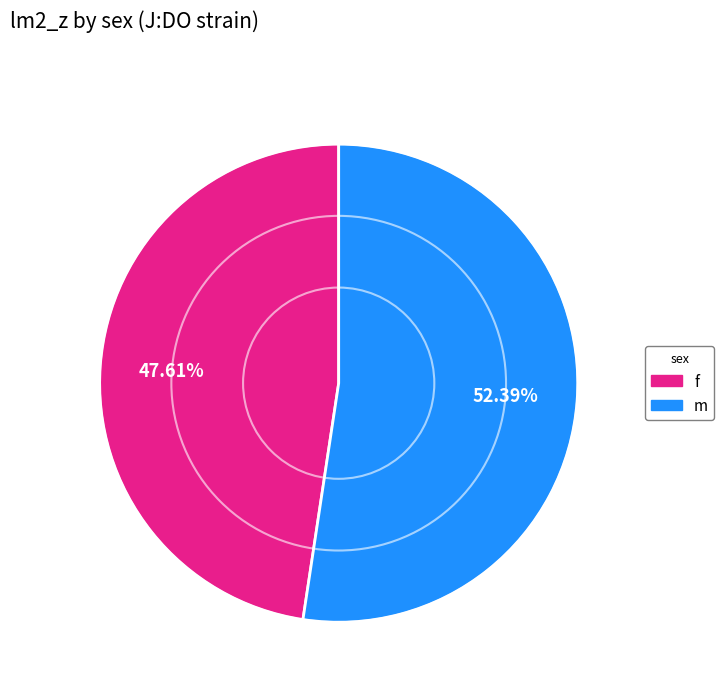

What is the smallest slice in the pie chart?

f